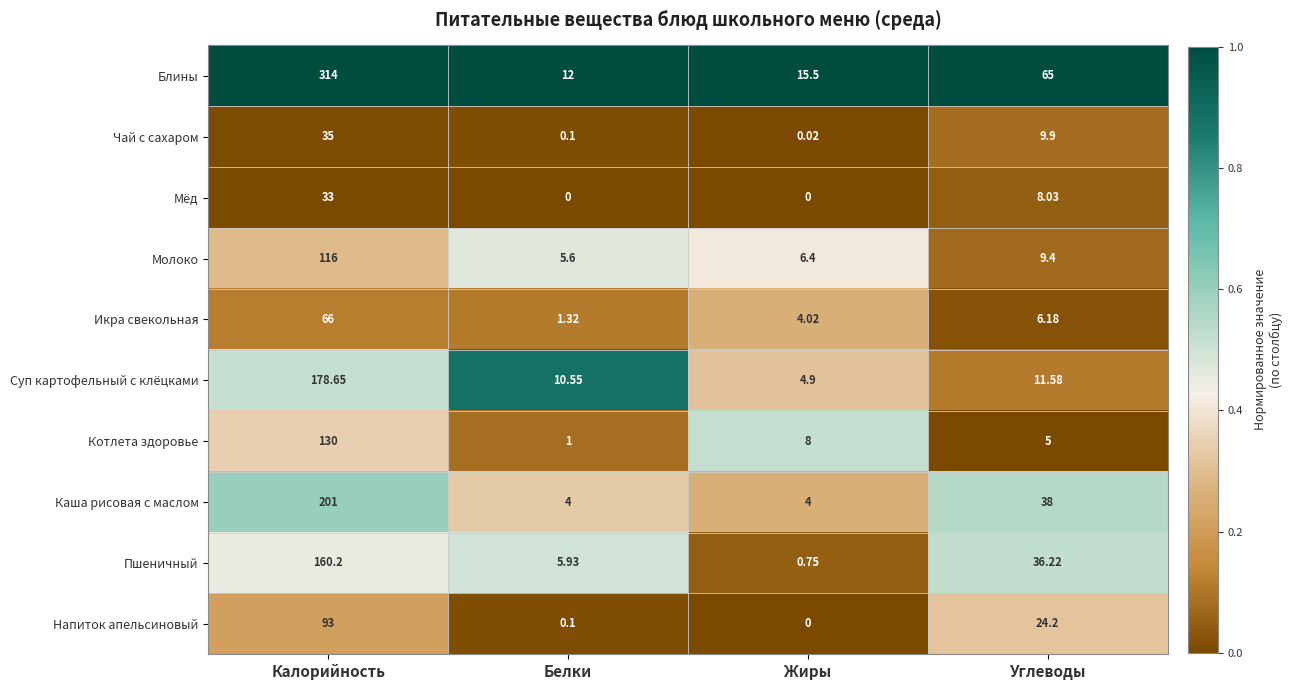

What is the greatest value displayed?

314.0